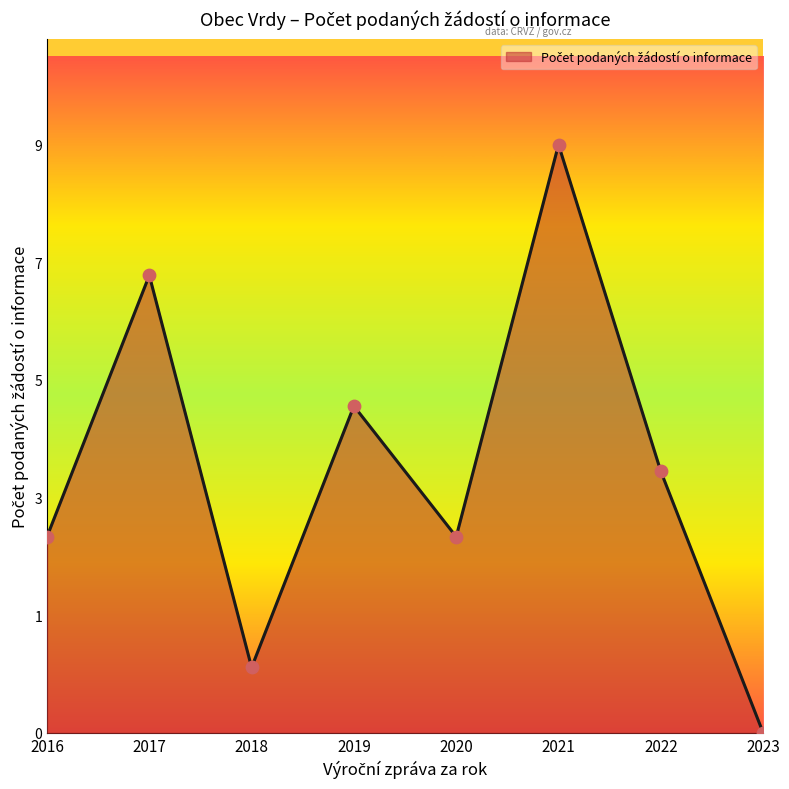

What is the change in value from 2017 to 2020?

-4